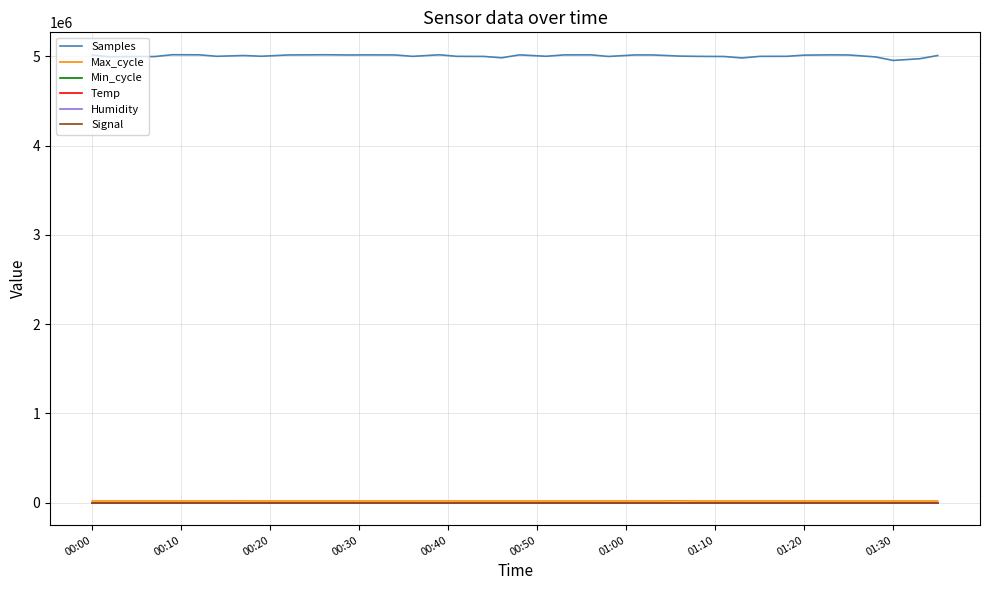

Which series has the largest range (max minus min)?

Samples